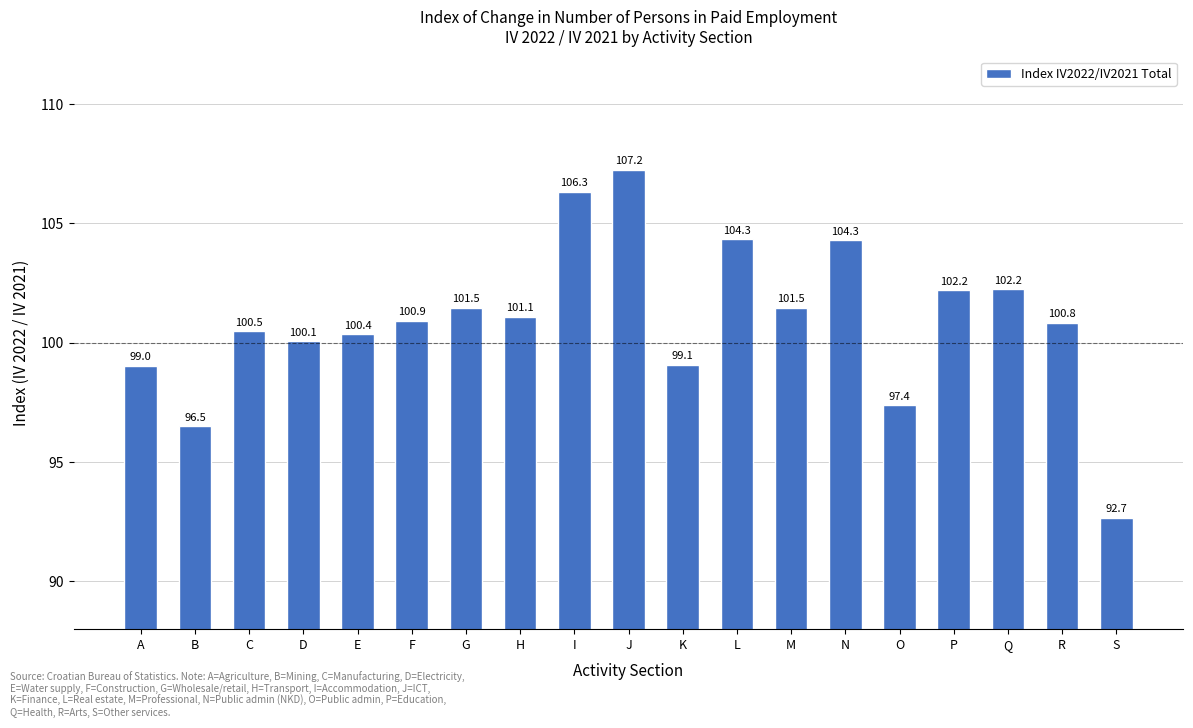

True or false: the data shows 100.5 at C.

True